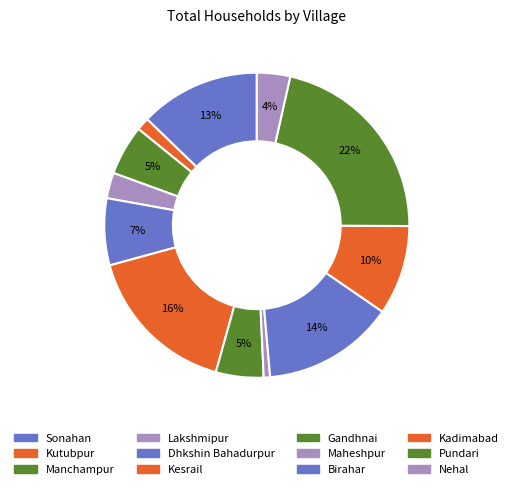

To the nearest percent, what portion does Kutubpur represent?

1%